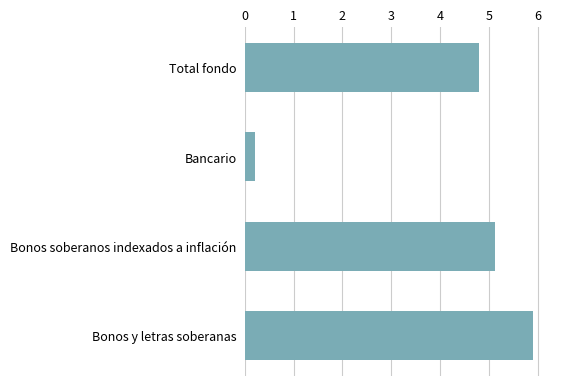

Where is the data nearest to the value 3?

Total fondo